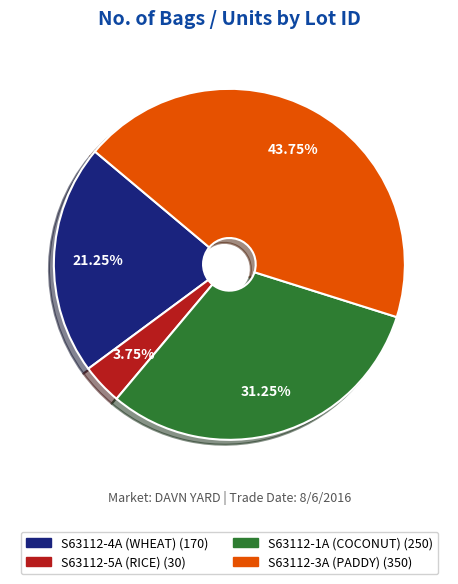

Between S63112-5A (RICE) and S63112-3A (PADDY), which is larger?

S63112-3A (PADDY)